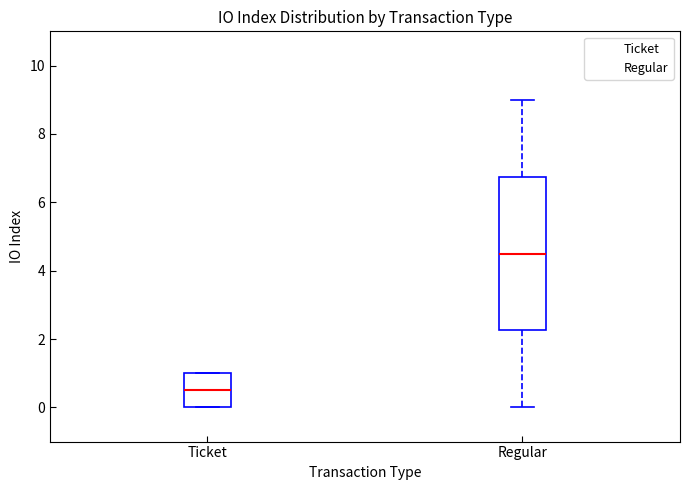

Which box is the tallest, from its lower edge to its upper edge?

Regular